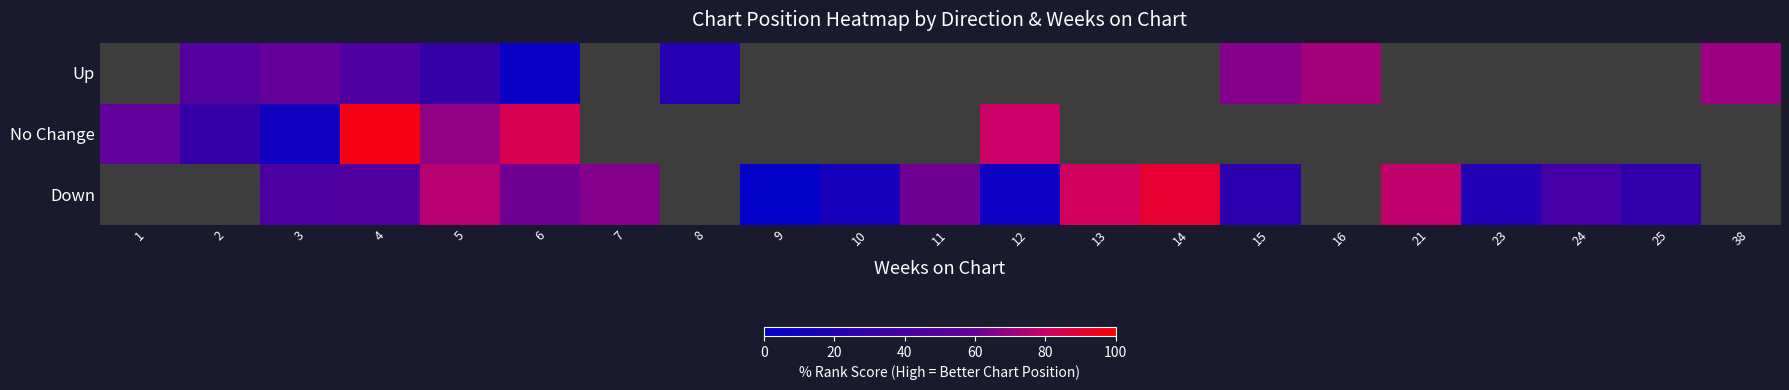

At which label is No Change closest to 53?

1